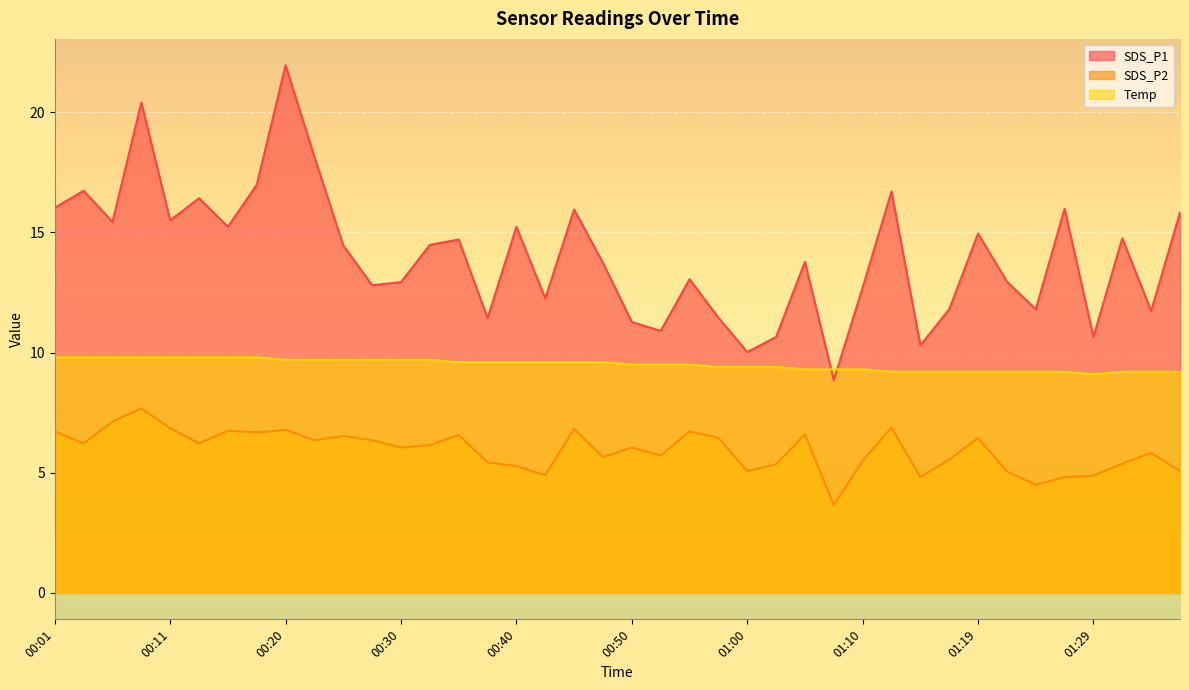

What is the value of the Temp point at the 25th from the left?

9.4